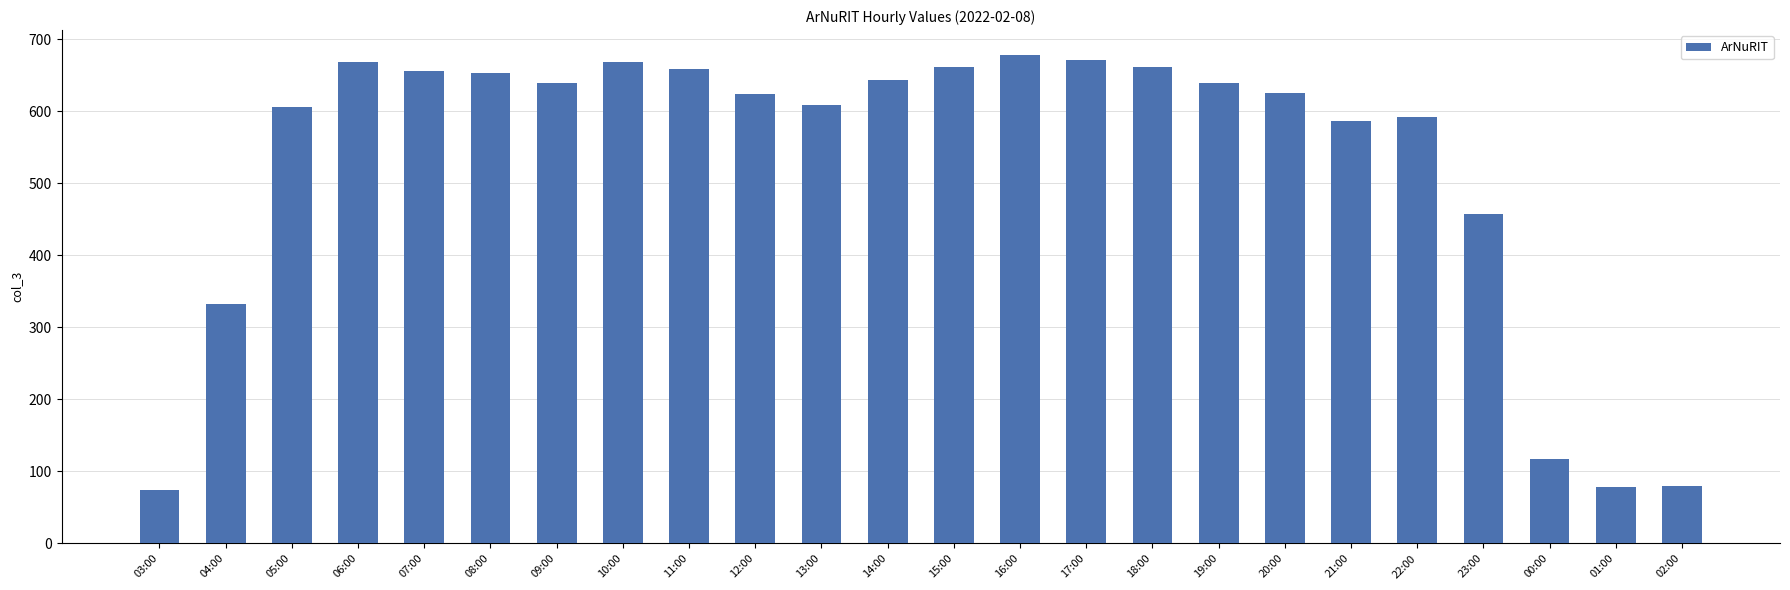

Where does the data first go above 639?

06:00